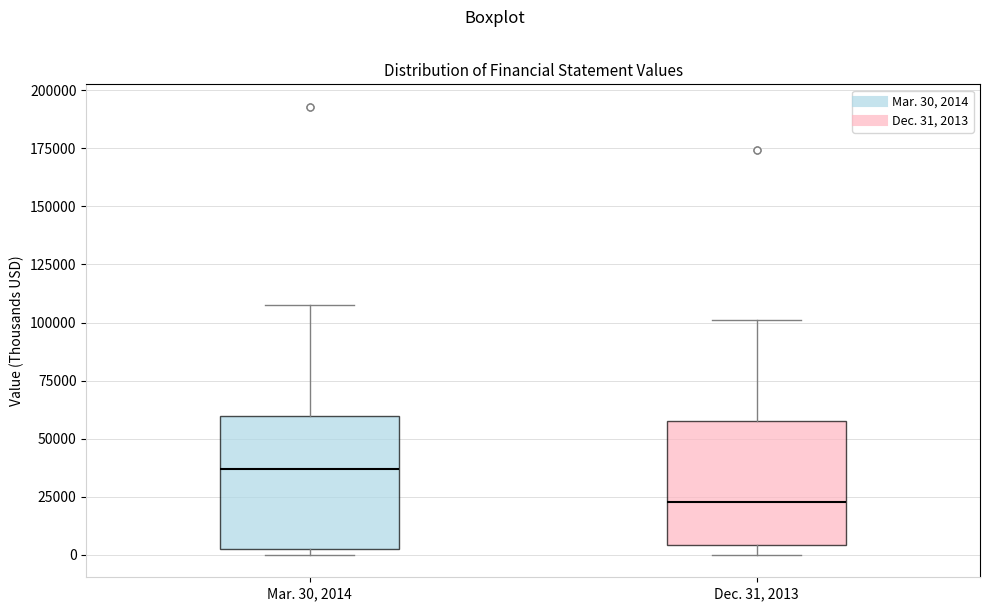

Where does the upper whisker of the box for Dec. 31, 2013 end on the y-axis? The values are not printed on the chart, so give them approximately, as read against the axis.

100000